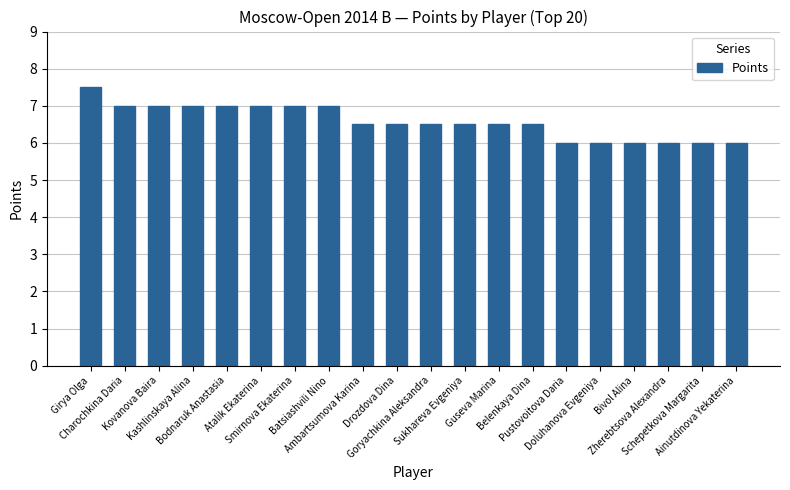

What is the difference between the second highest and minimum values?

1.0